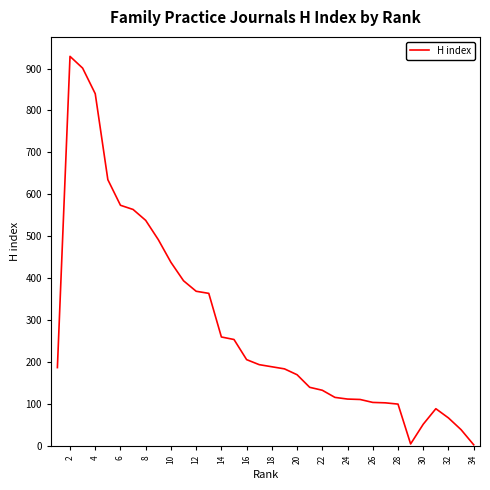

What is the greatest value displayed?

929